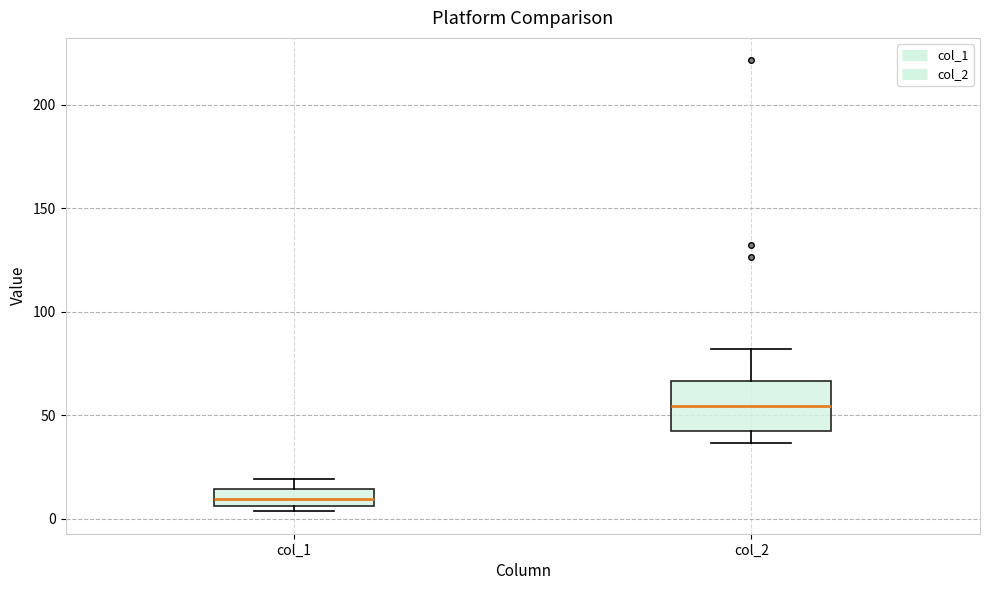

Which box has the lowest median line?

col_1